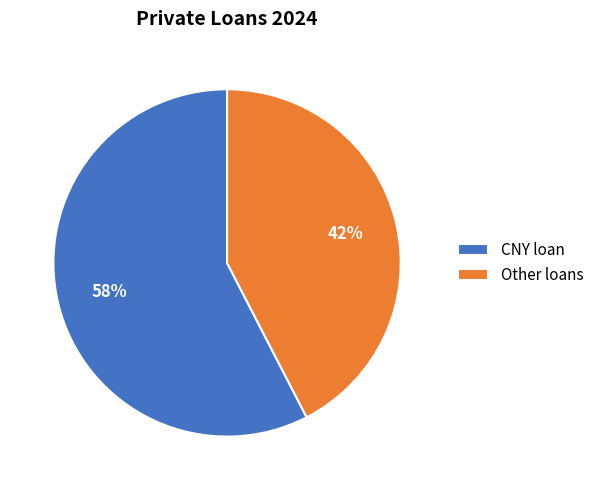

To the nearest percent, what is the combined percentage of CNY loan and Other loans?

100%